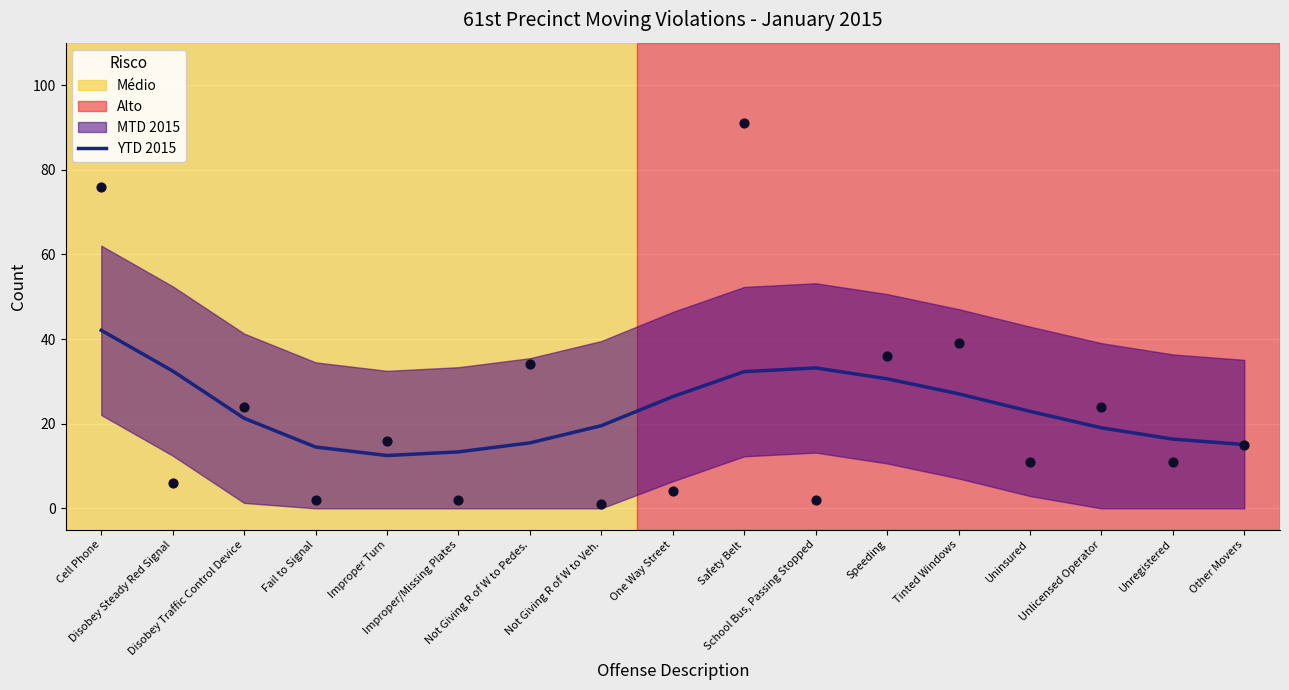

What is the change in value from School Bus, Passing Stopped to Other Movers?

-18.1